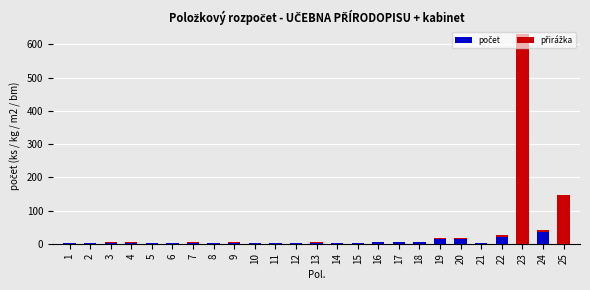

How many data points does each series have?

25